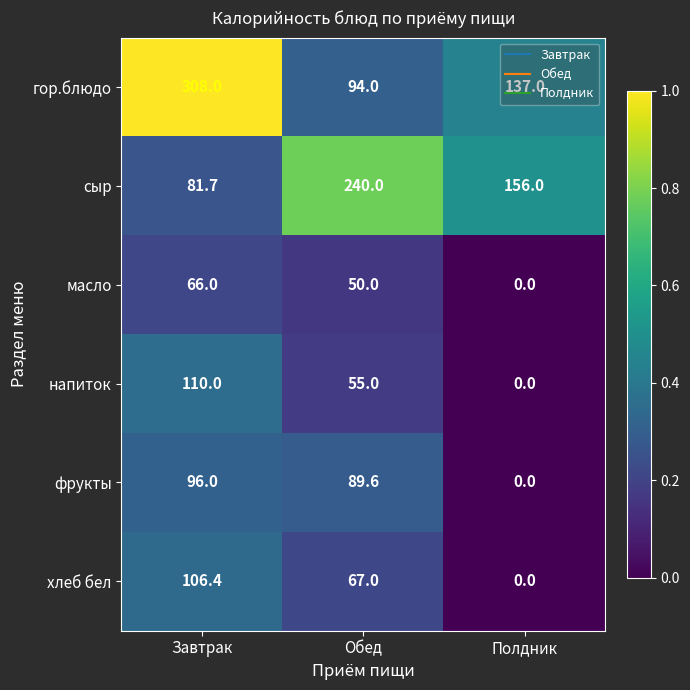

What is the greatest value displayed?

308.0